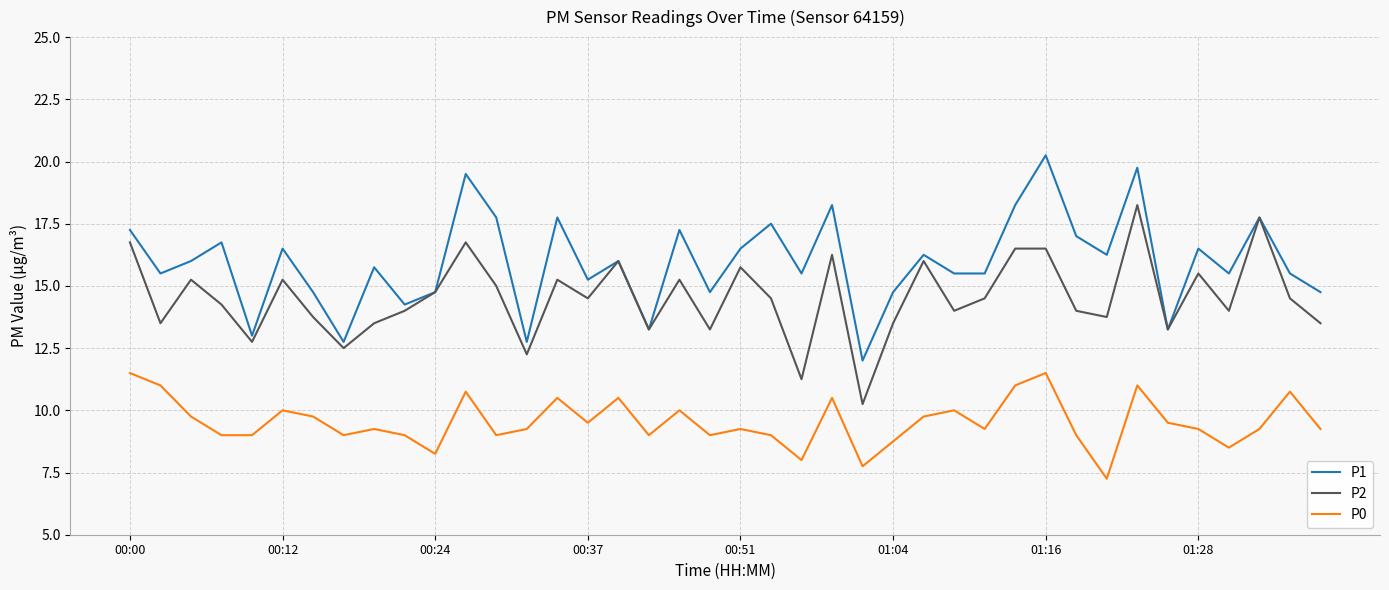

Rank the series by their maximum value, from highest to lowest.

P1, P2, P0